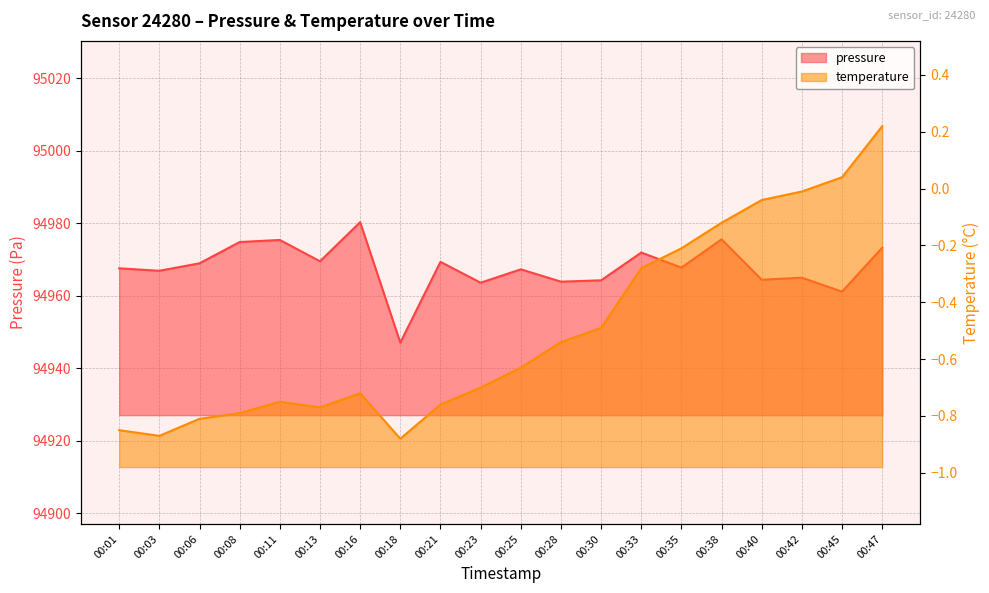

What is the value of the temperature point at the 5th from the left?

-0.8